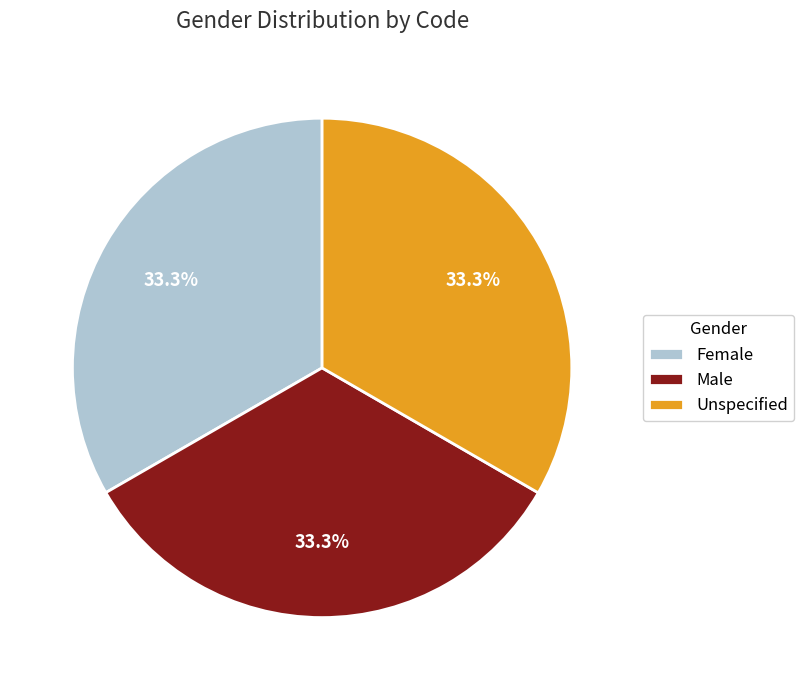

Is there any slice that represents more than half of the pie?

No